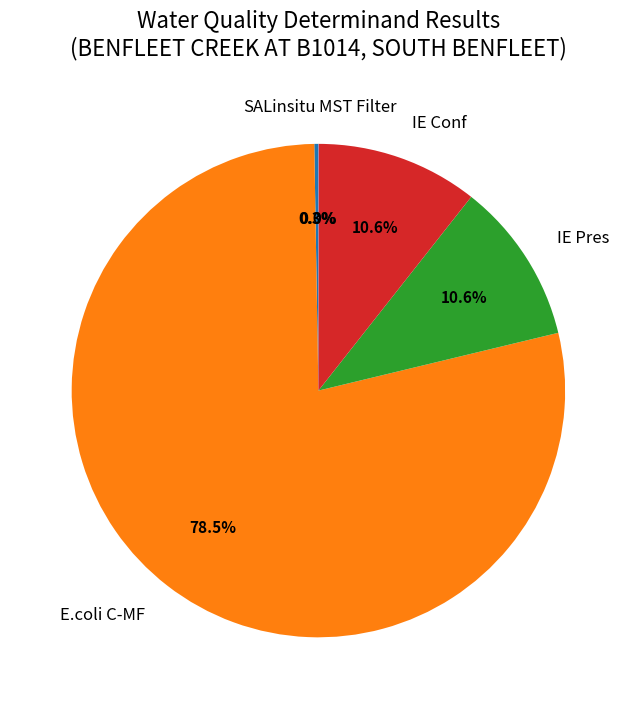

To the nearest percent, what portion does IE Pres represent?

11%